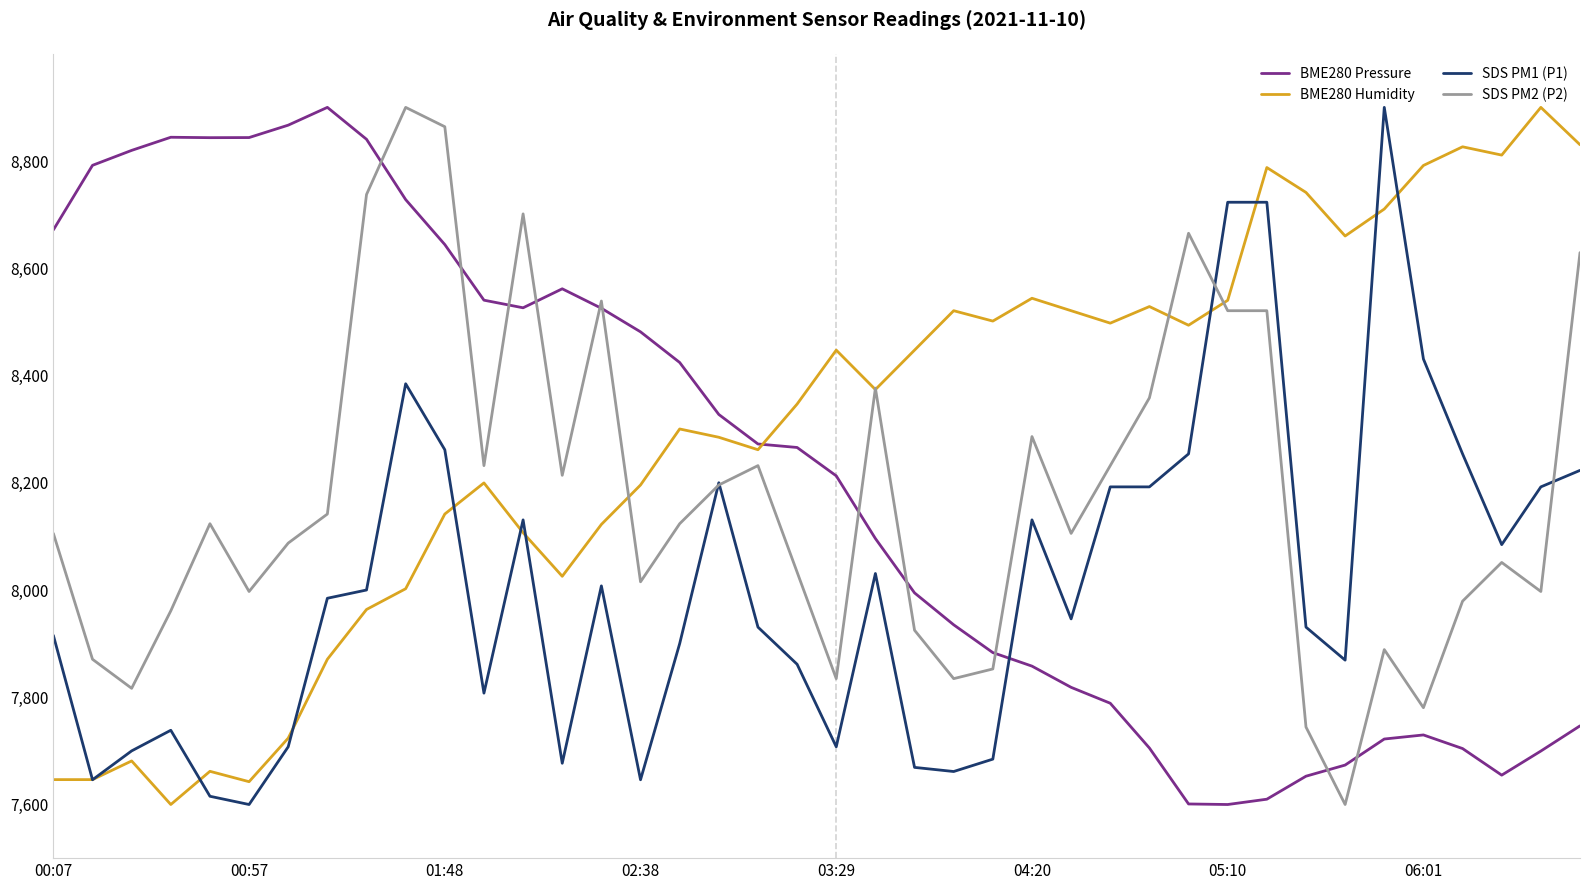

Which series has the largest total across all categories?

BME280 Humidity